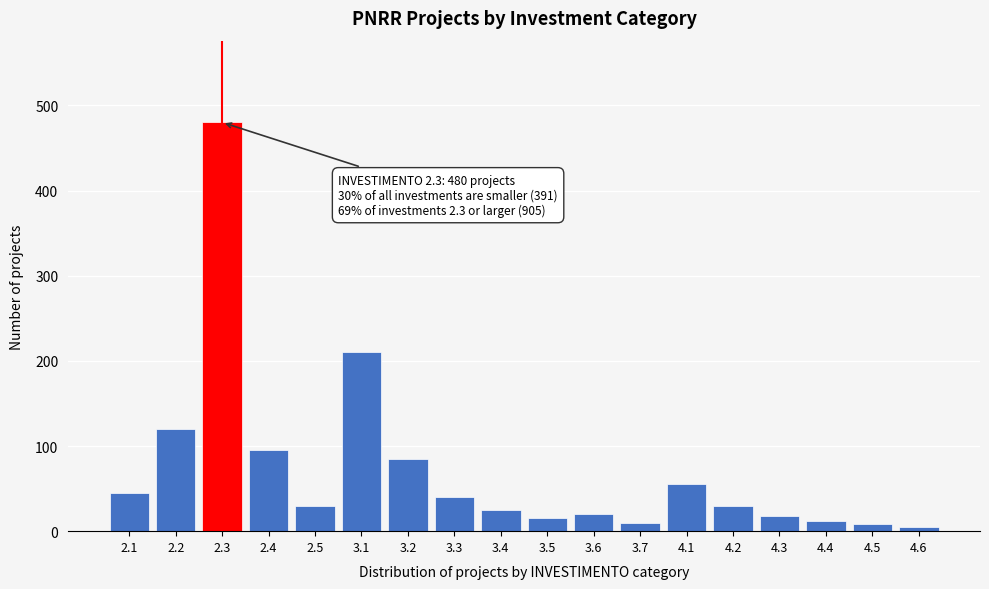

The value at 3.1 is 74. True or false?

False